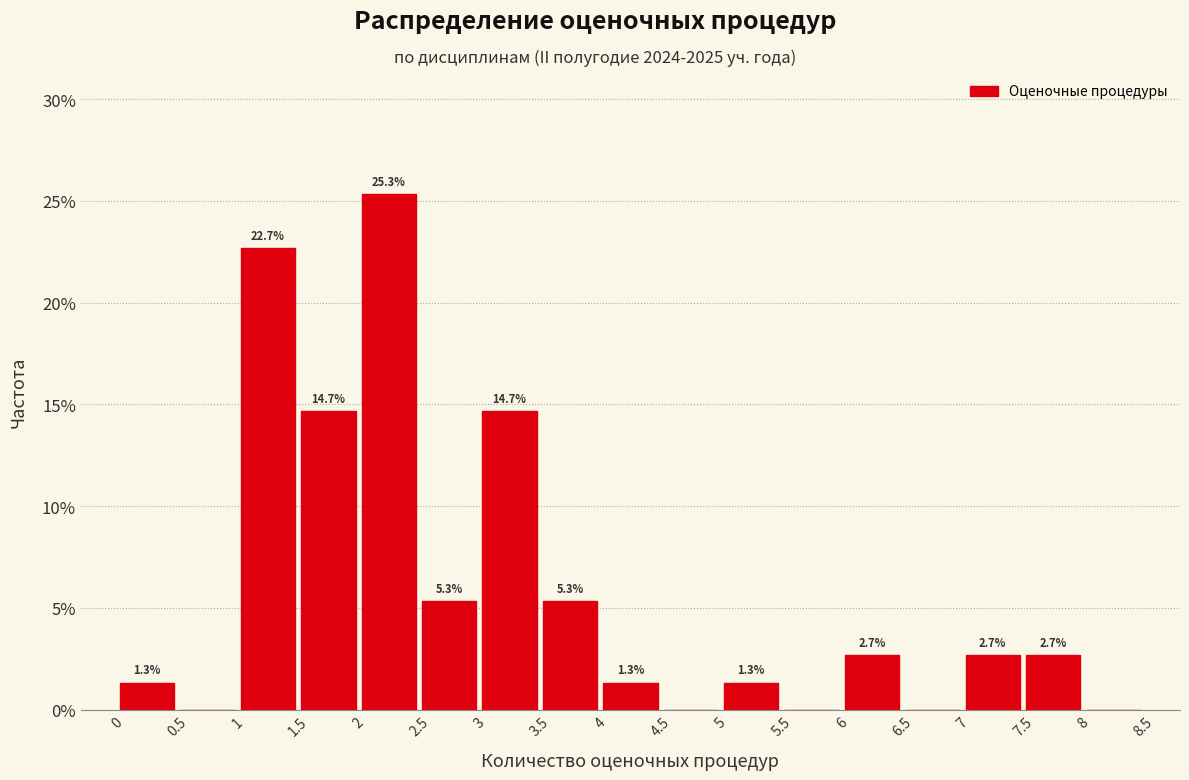

Which range on the x-axis has the tallest bar?

2 to 2.5